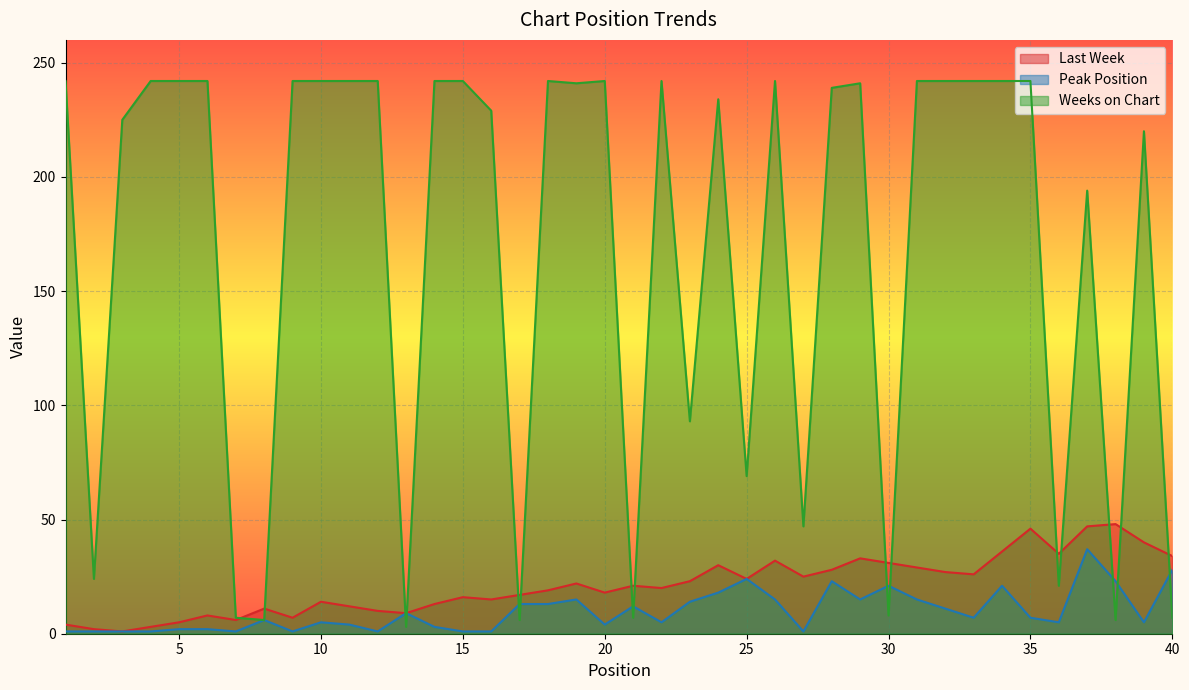

Reading left to right, what are all the values shown in this chart?

Last Week: 1=4	2=2	3=1	4=3	5=5	6=8	7=6	8=11	9=7	10=14	11=12	12=10	13=9	14=13	15=16	16=15	17=17	18=19	19=22	20=18	21=21	22=20	23=23	24=30	25=24	26=32	27=25	28=28	29=33	30=31	31=29	32=27	33=26	34=36	35=46	36=35	37=47	38=48	39=40	40=34
Peak Position: 1=1	2=1	3=1	4=1	5=2	6=2	7=1	8=6	9=1	10=5	11=4	12=1	13=9	14=3	15=1	16=1	17=13	18=13	19=15	20=4	21=12	22=5	23=14	24=18	25=24	26=15	27=1	28=23	29=15	30=21	31=15	32=11	33=7	34=21	35=7	36=5	37=37	38=23	39=5	40=28
Weeks on Chart: 1=242	2=24	3=225	4=242	5=242	6=242	7=7	8=6	9=242	10=242	11=242	12=242	13=3	14=242	15=242	16=229	17=6	18=242	19=241	20=242	21=7	22=242	23=93	24=234	25=69	26=242	27=47	28=239	29=241	30=8	31=242	32=242	33=242	34=242	35=242	36=21	37=194	38=6	39=220	40=7